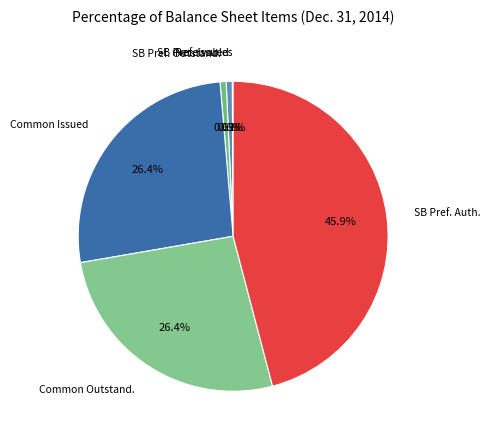

Rank the categories by value from highest to lowest.

Series B Preferred Authorized, Common stock, Issued, Common stock, Outstanding, Series B Preferred stock, Issued, Series B Preferred stock, Outstanding, Receivables, net